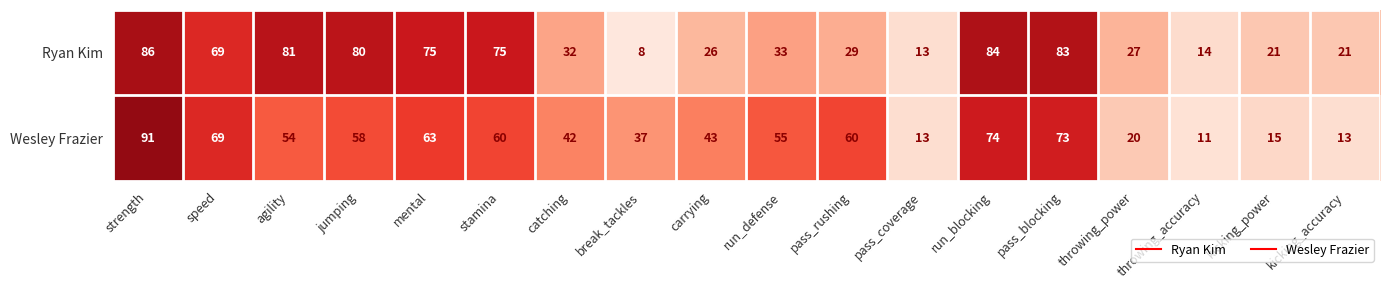

At which label does Ryan Kim first exceed 33?

strength